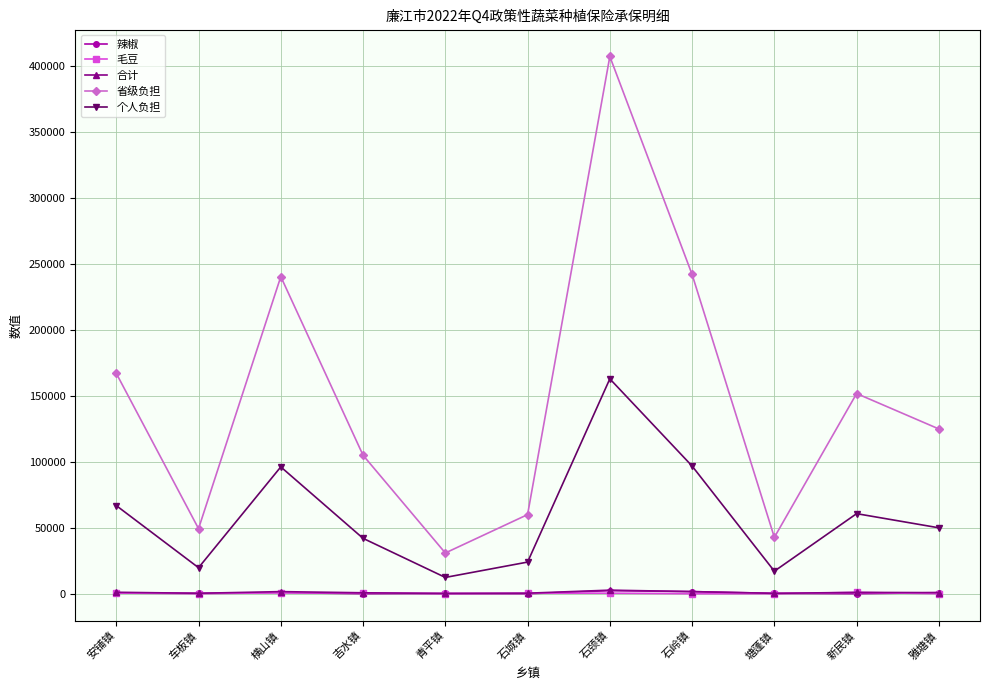

At which category does 省级负担 reach its first local peak?

横山镇